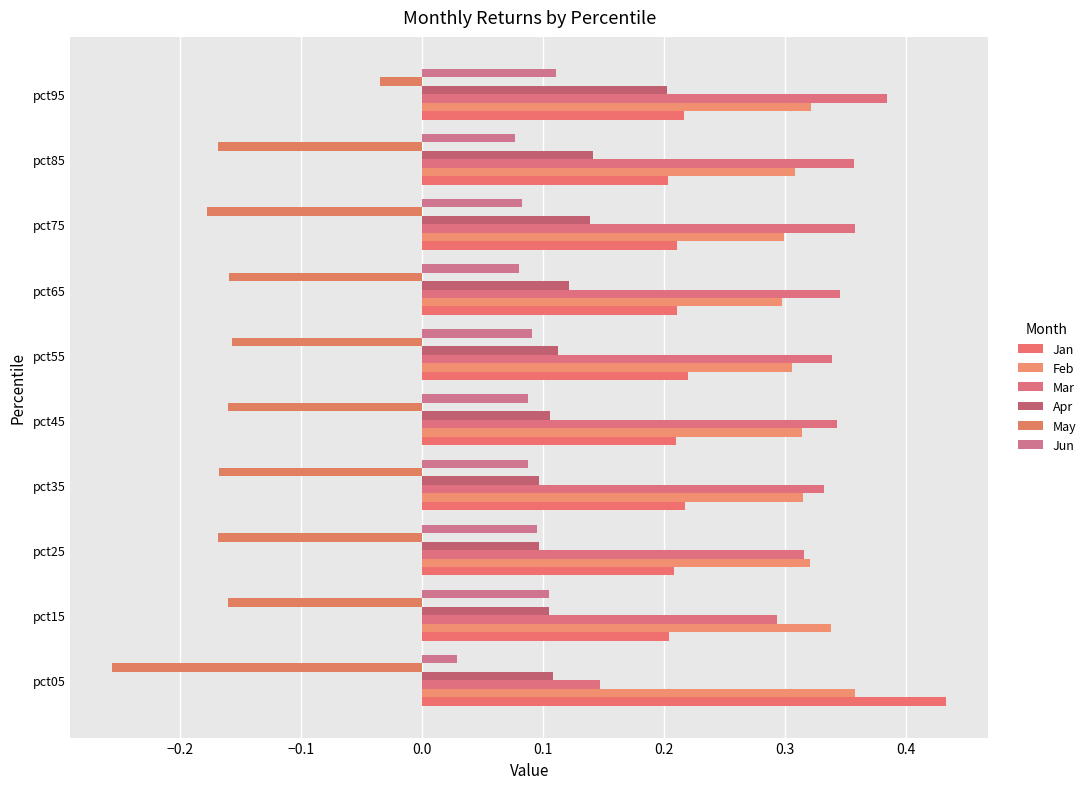

Count the number of categories in the chart.

10